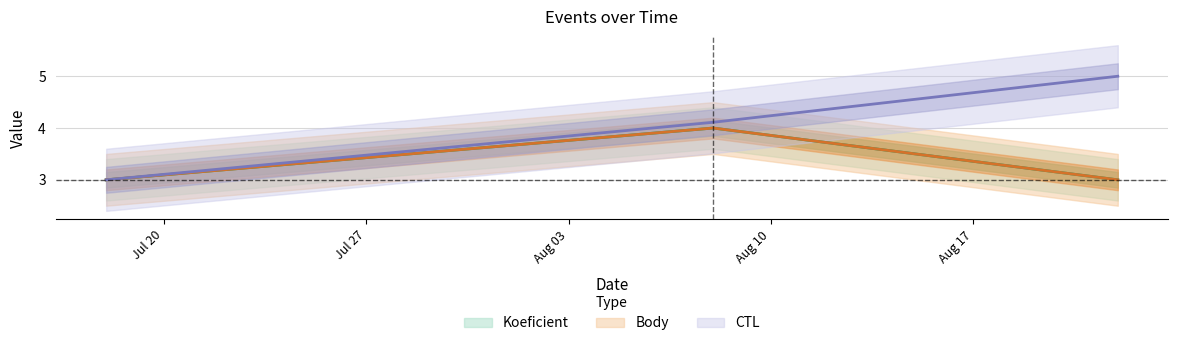

Which series has the largest total across all categories?

CTL